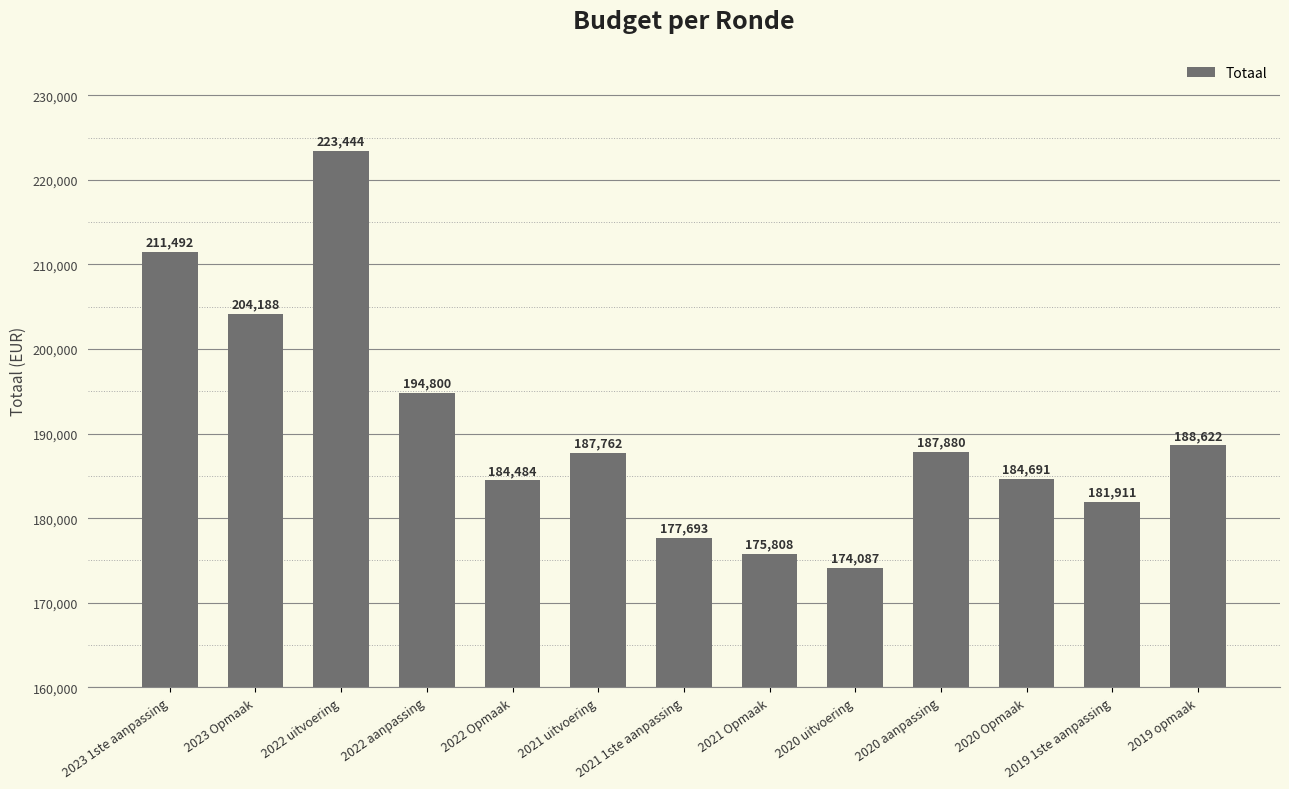

The value at 2023 Opmaak is 302098. True or false?

False